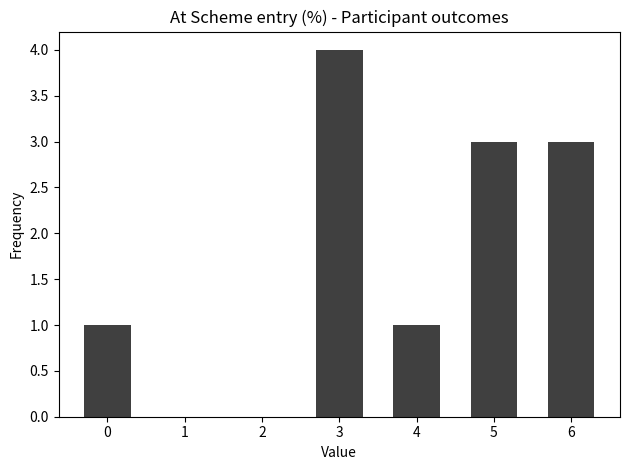

Reading left to right, list all the values displayed in this chart.

0=1	1=0	2=0	3=4	4=1	5=3	6=3